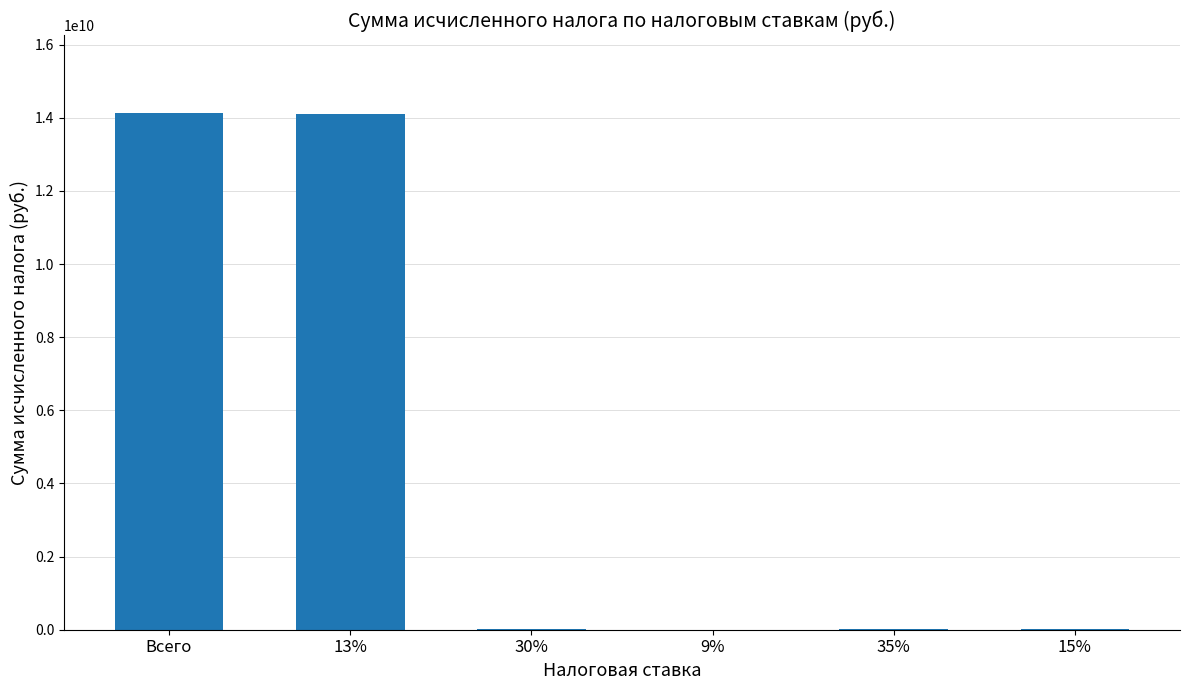

What is the average value?

4714075527